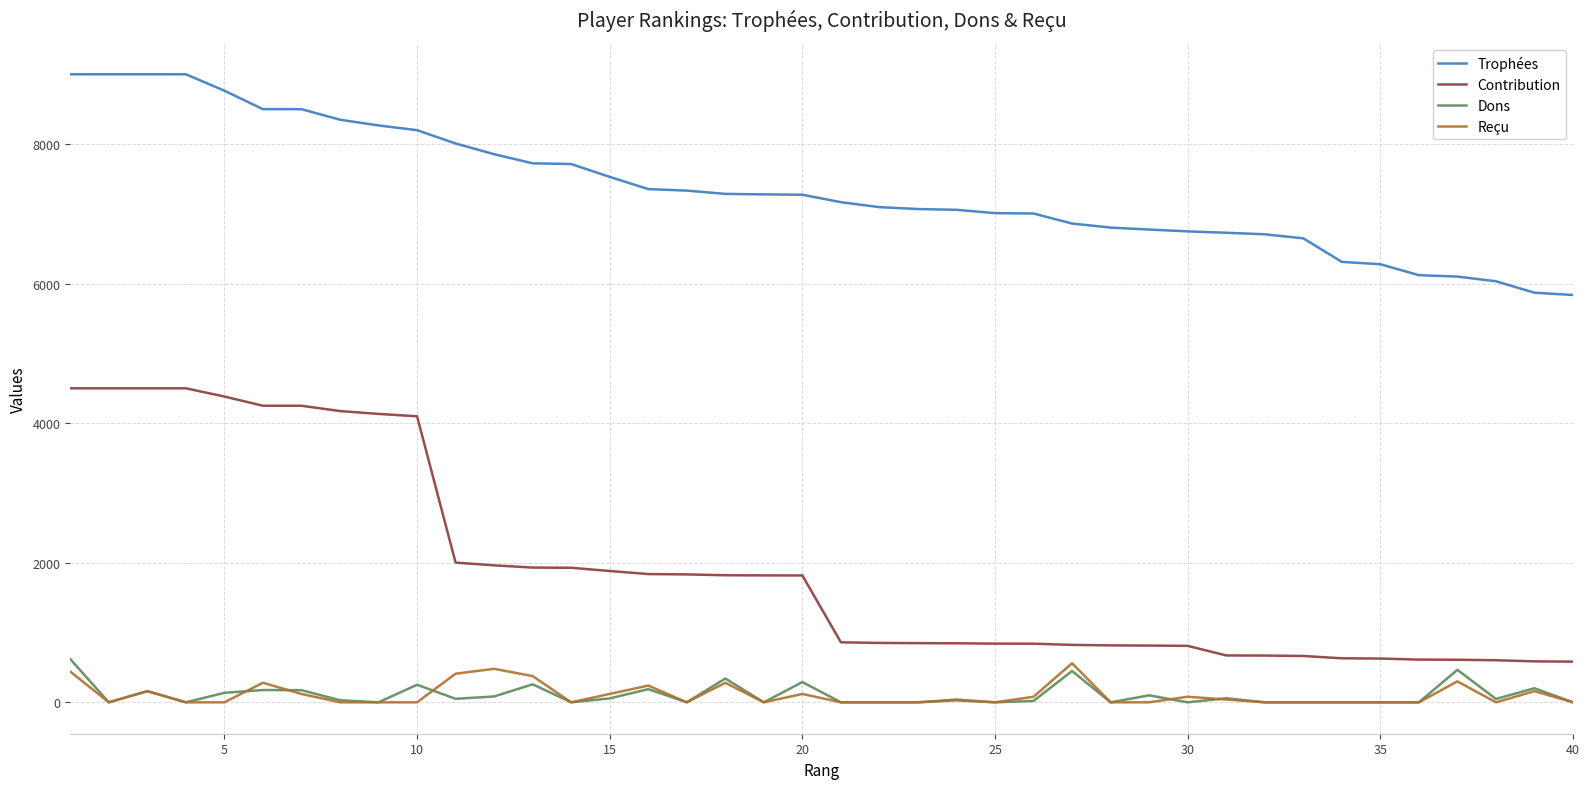

Which series has the largest range (max minus min)?

Contribution